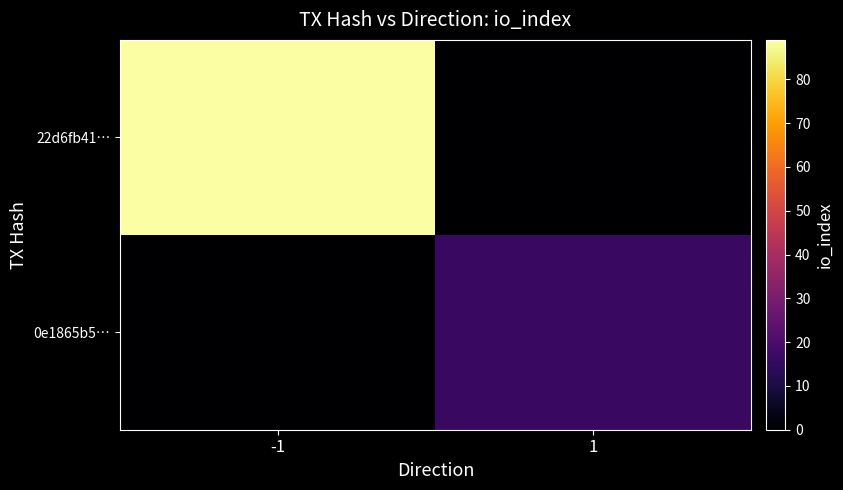

What is the spread (max minus min) of values at -1?

89